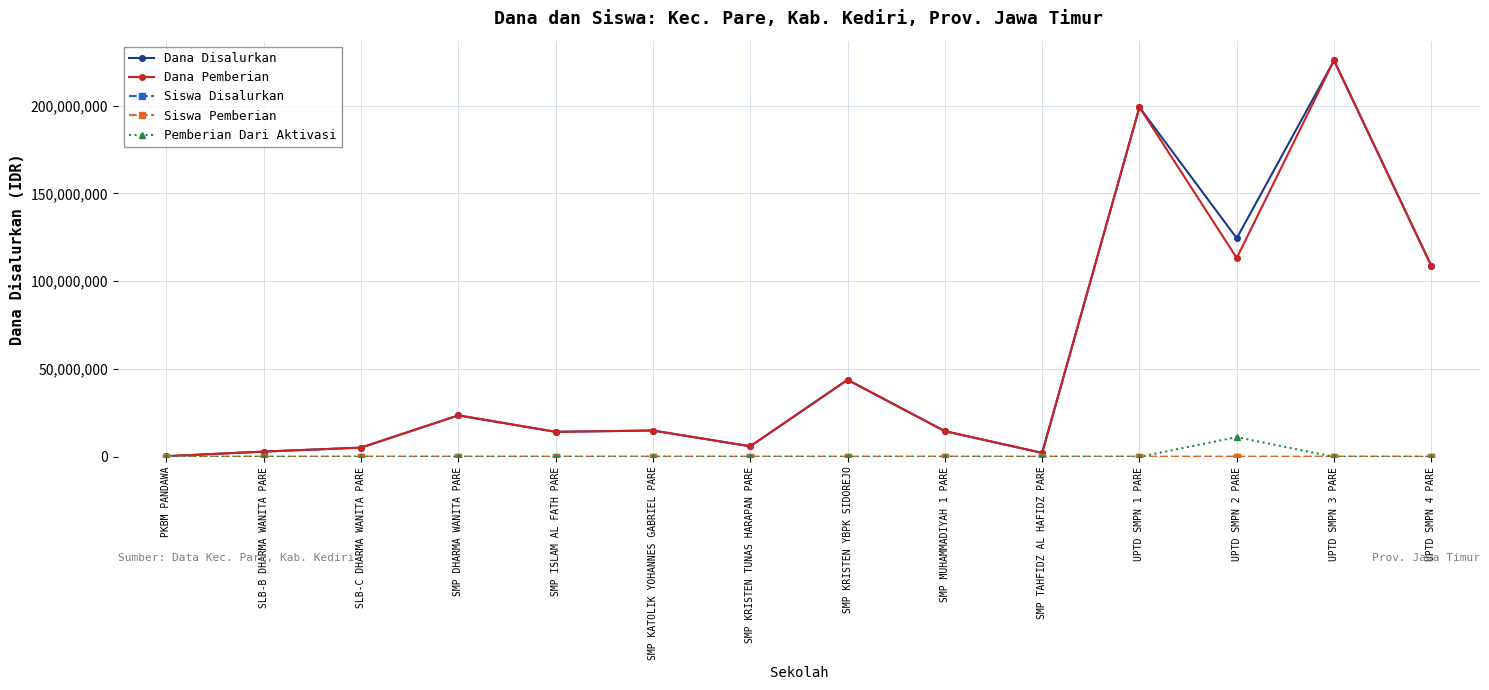

True or false: Pemberian Dari Aktivasi has more than 0 interior local peaks.

True